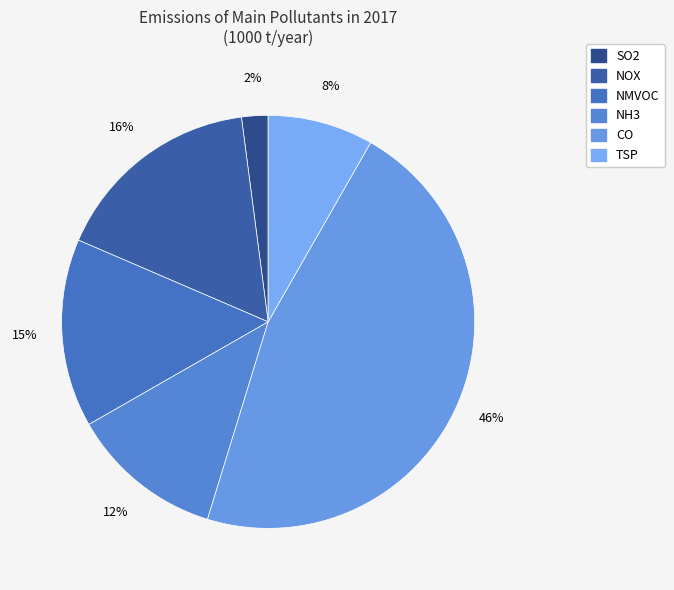

Approximately how many times larger is the value at NH3 compared to CO?

0.3